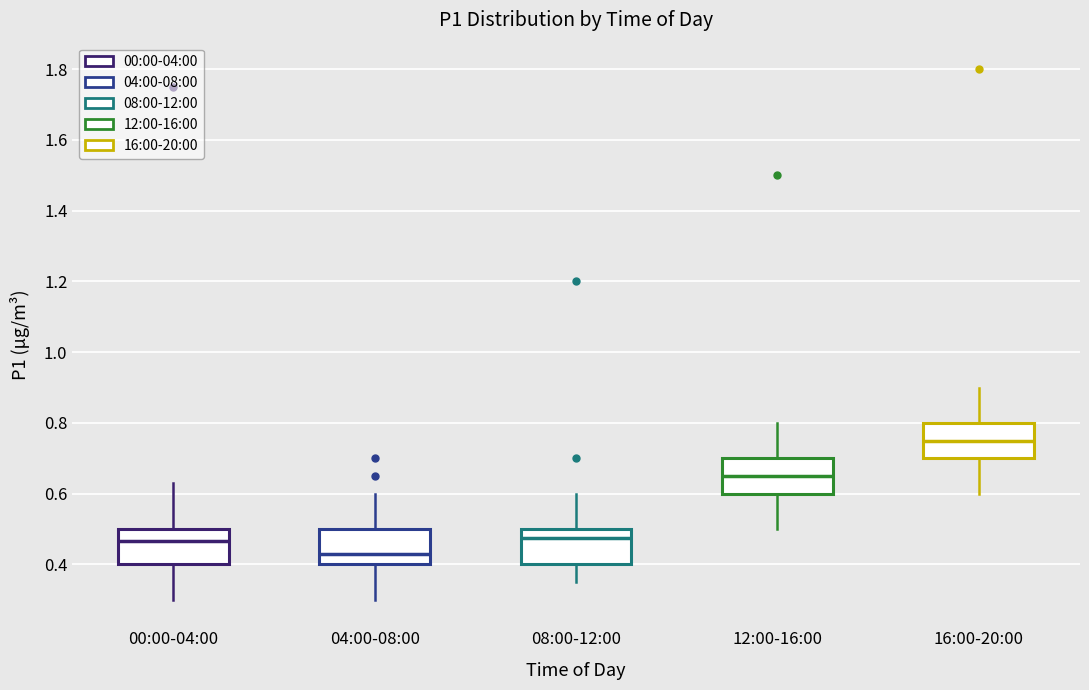

Reading left to right, read every box against the y-axis: the position of its median line, the range the box covers, and the ends of its whiskers. The values are not printed on the chart, so give them approximately, as read against the axis.

00:00-04:00: median 0.46, box 0.40 to 0.50, whiskers 0.30 to 0.64
04:00-08:00: median 0.44, box 0.40 to 0.50, whiskers 0.30 to 0.60
08:00-12:00: median 0.48, box 0.40 to 0.50, whiskers 0.36 to 0.60
12:00-16:00: median 0.66, box 0.60 to 0.70, whiskers 0.50 to 0.80
16:00-20:00: median 0.76, box 0.70 to 0.80, whiskers 0.60 to 0.90